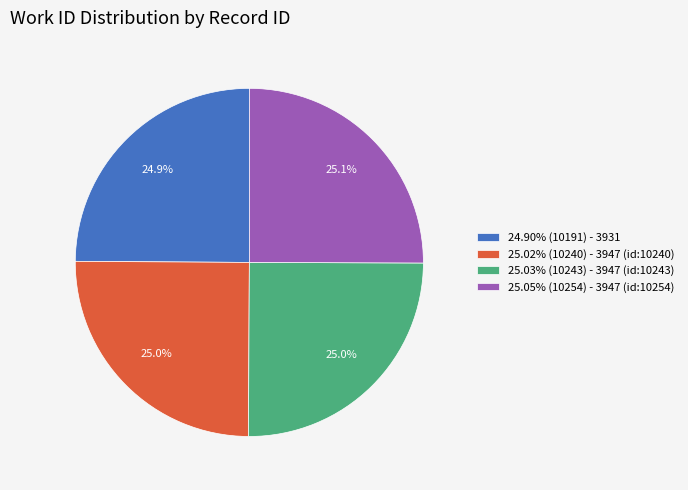

What is the ratio of the value at 24.90% (10191) - 3931 to the value at 25.03% (10243) - 3947 (id:10243)?

1.0